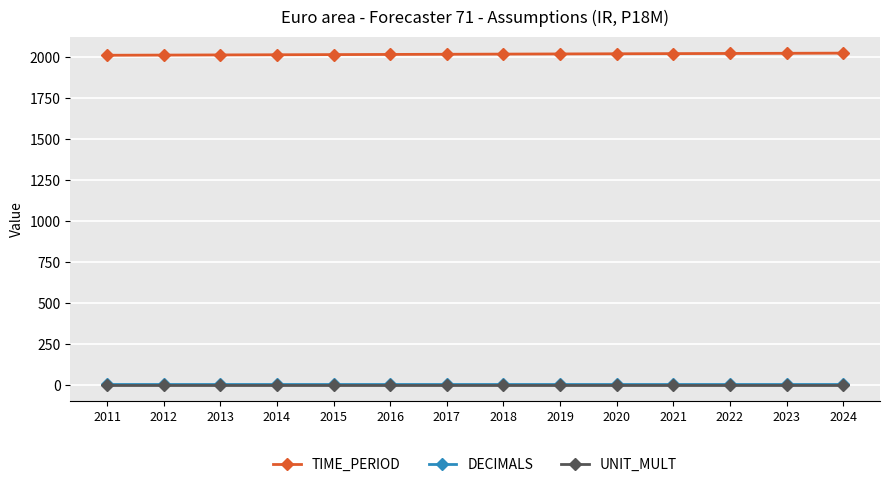

The value of UNIT_MULT at 2013 is 0. True or false?

True